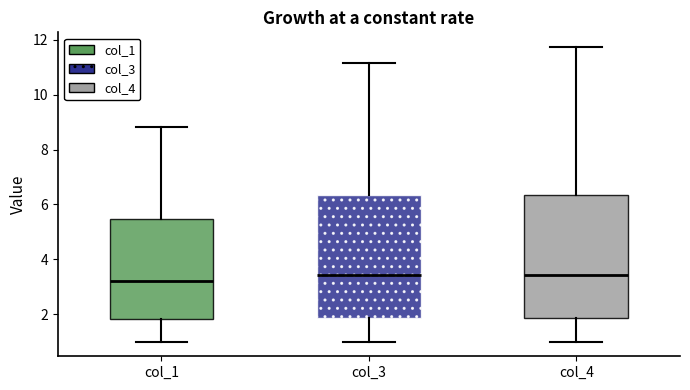

Reading left to right, read every box against the y-axis: the position of its median line, the range the box covers, and the ends of its whiskers. The values are not printed on the chart, so give them approximately, as read against the axis.

col_1: median 3.2, box 1.8 to 5.4, whiskers 1.0 to 8.8
col_3: median 3.4, box 1.8 to 6.4, whiskers 1.0 to 11.2
col_4: median 3.4, box 1.8 to 6.4, whiskers 1.0 to 11.8